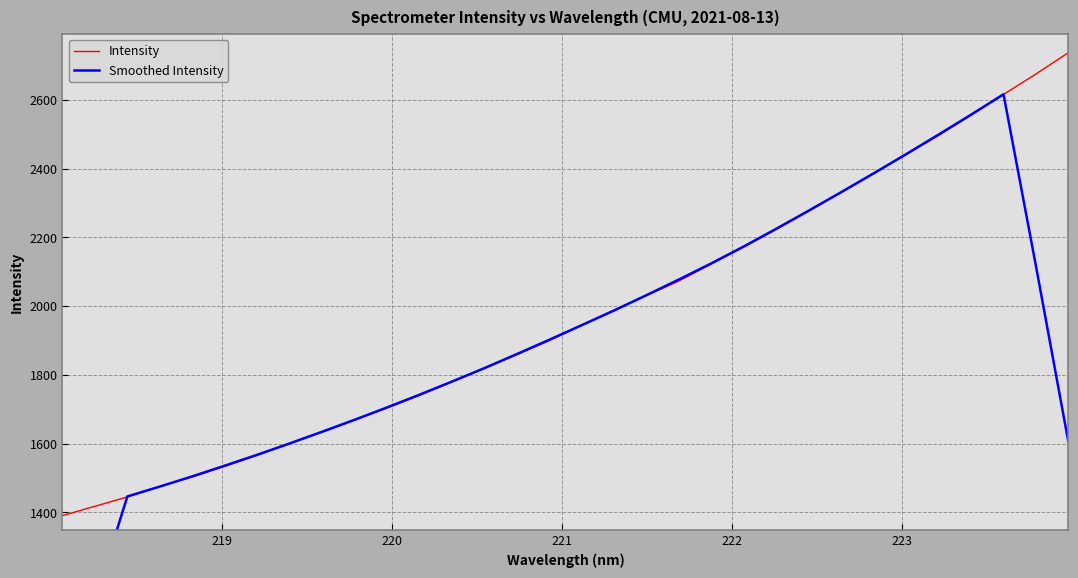

How many intersections are there between Smoothed Intensity and Intensity?

6